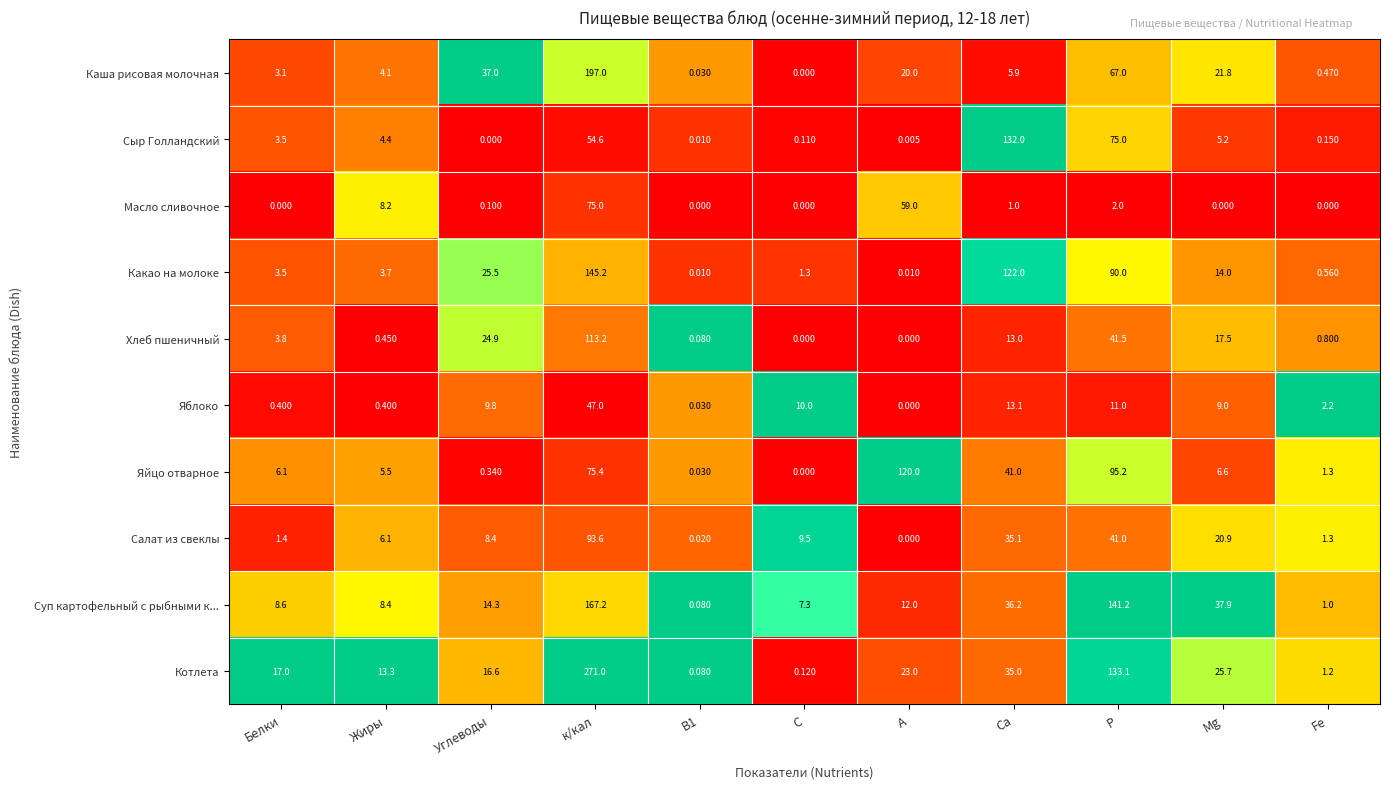

Which series has the largest range (max minus min)?

Котлета